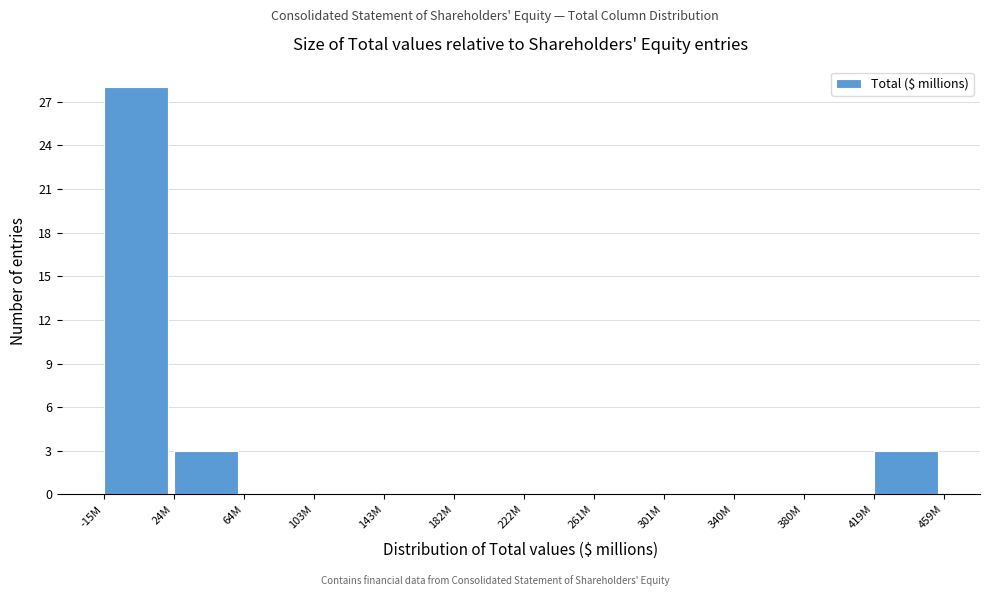

Reading left to right, transcribe all the data shown in this chart.

-15M=28	24M=3	64M=0	103M=0	143M=0	182M=0	222M=0	261M=0	301M=0	340M=0	380M=0	419M=3